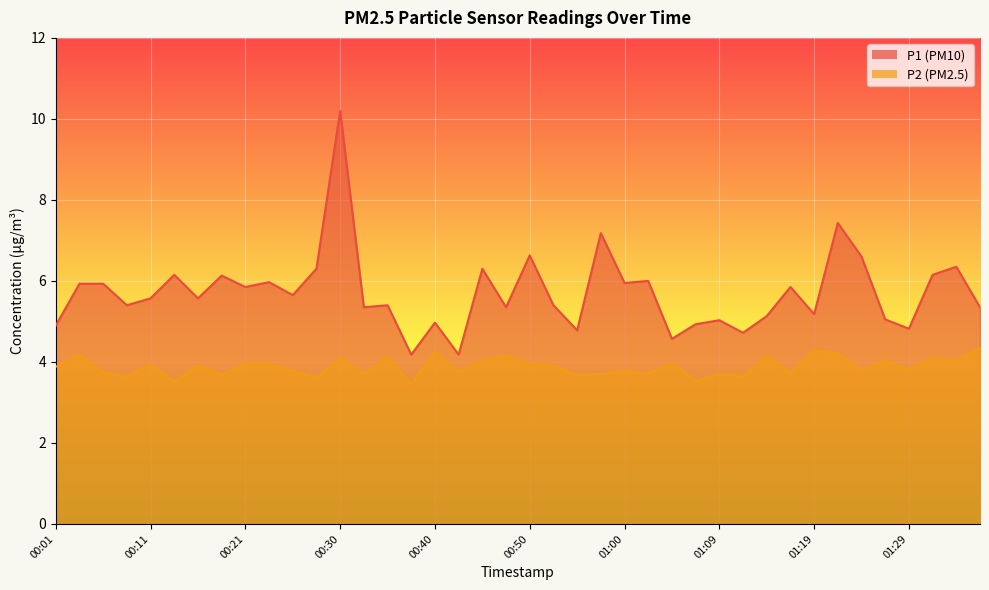

Where is the first local maximum for P1?

00:13